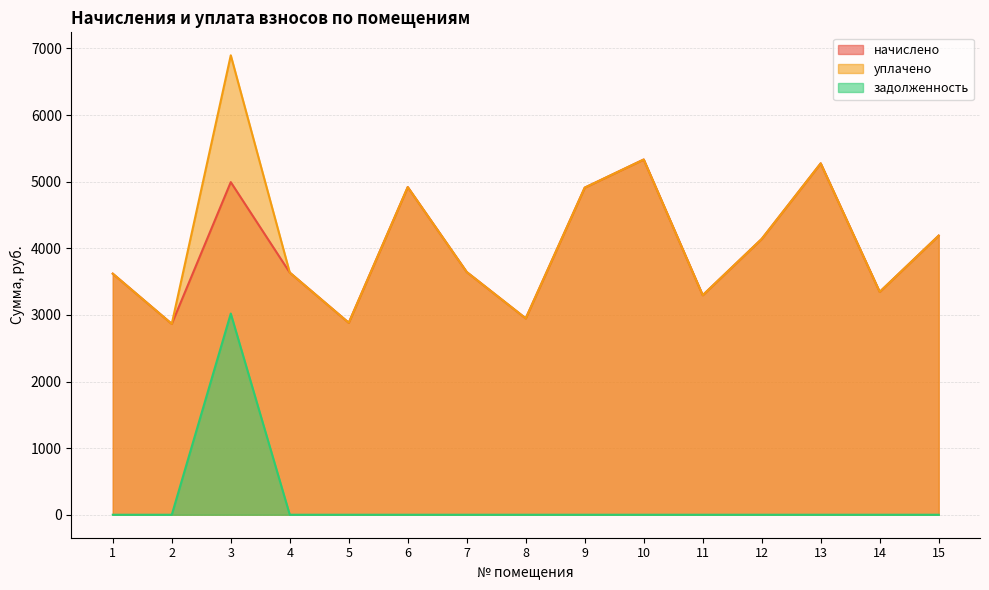

Reading left to right, what are all the values shown in this chart?

начислено: 1=3618.4	2=2864.9	3=4993.0	4=3634.9	5=2881.4	6=4918.3	7=3643.2	8=2947.7	9=4910.1	10=5332.3	11=3295.4	12=4140.0	13=5274.4	14=3345.1	15=4189.7
уплачено: 1=3618.4	2=2864.9	3=6896.5	4=3634.9	5=2881.4	6=4918.3	7=3643.2	8=2947.7	9=4910.1	10=5332.3	11=3295.4	12=4140.0	13=5274.4	14=3345.1	15=4189.7
задолженность: 1=0.0	2=0.0	3=3020.3	4=0.0	5=0.0	6=0.0	7=0.0	8=0.0	9=0.0	10=0.0	11=0.0	12=0.0	13=0.0	14=0.0	15=0.0